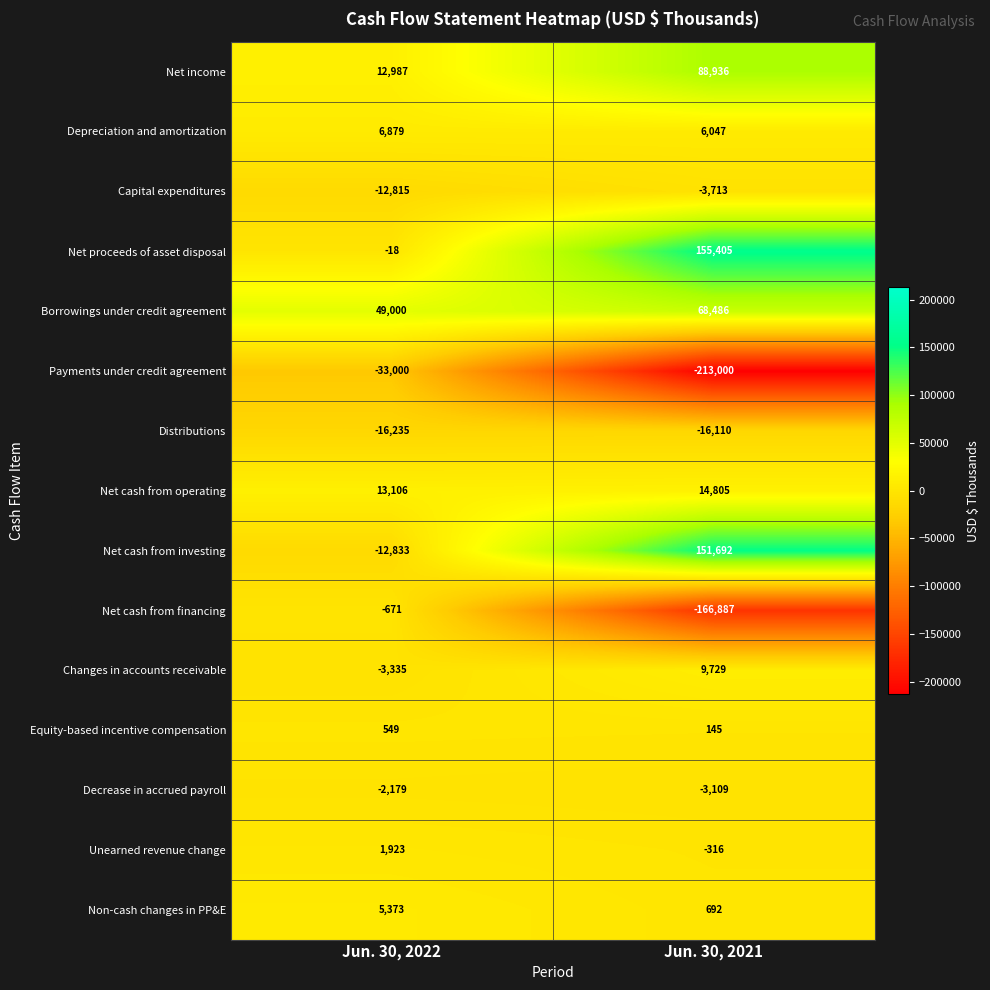

The value of Net income at Jun. 30, 2021 is 88936. True or false?

True